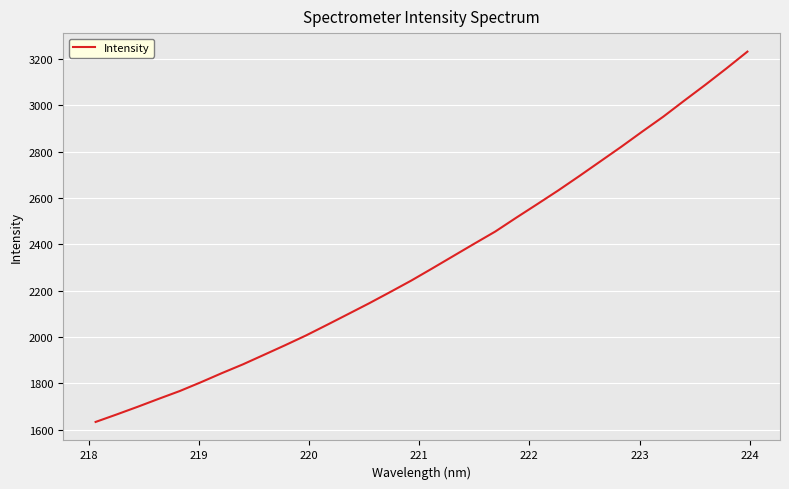

What is the greatest value displayed?

3230.9